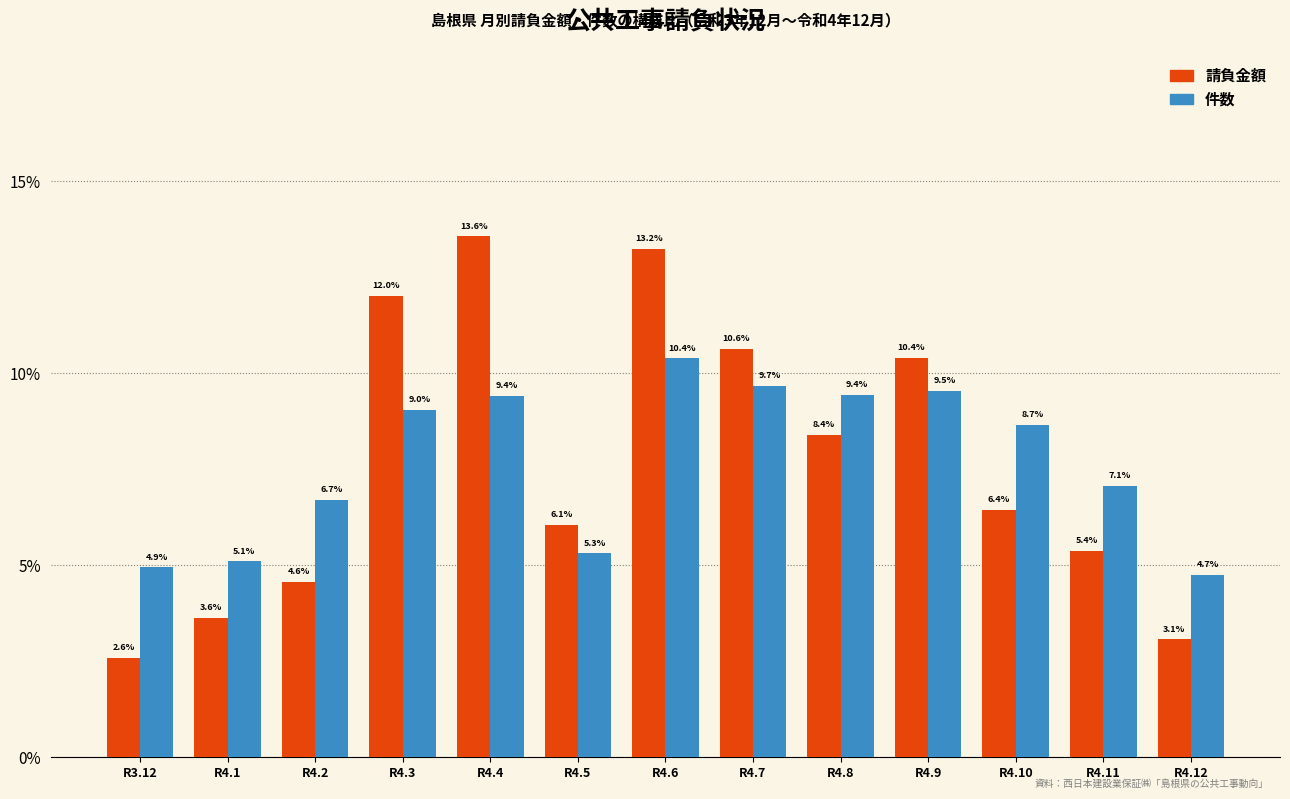

Reading left to right, extract all data points from this chart.

請負金額: 2.6	3.6	4.6	12.0	13.6	6.1	13.2	10.6	8.4	10.4	6.4	5.4	3.1
件数: 4.9	5.1	6.7	9.0	9.4	5.3	10.4	9.7	9.4	9.5	8.7	7.1	4.7